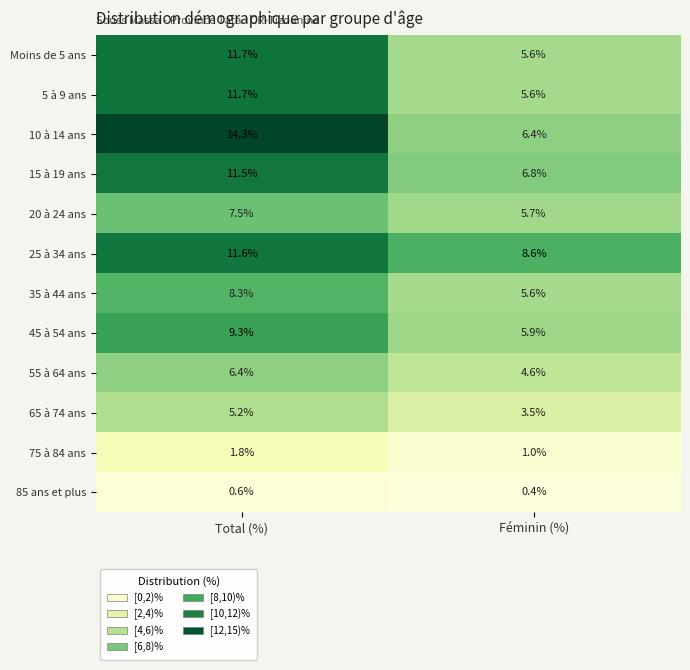

At which label is 45 à 54 ans closest to 7?

Féminin (%)